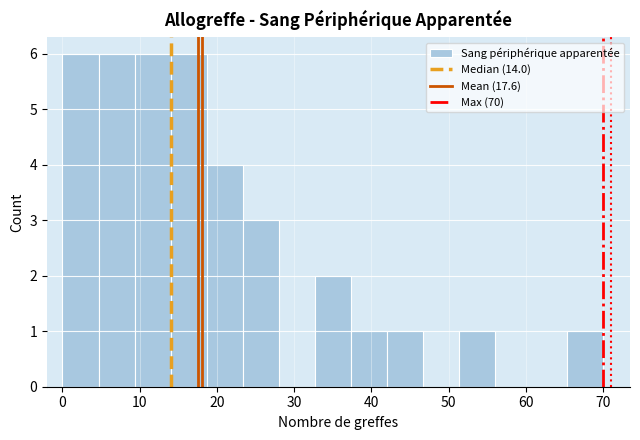

Reading left to right, transcribe this chart: for each bar, give the range it covers on the x-axis and its height. Neither the bar edges nor the heights are printed on the chart, so give them approximately, as read against the axes.

0 to 5: 6
5 to 9: 6
9 to 14: 6
14 to 19: 6
19 to 23: 4
23 to 28: 3
28 to 33: 0
33 to 37: 2
37 to 42: 1
42 to 47: 1
47 to 51: 0
51 to 56: 1
56 to 61: 0
61 to 65: 0
65 to 70: 1